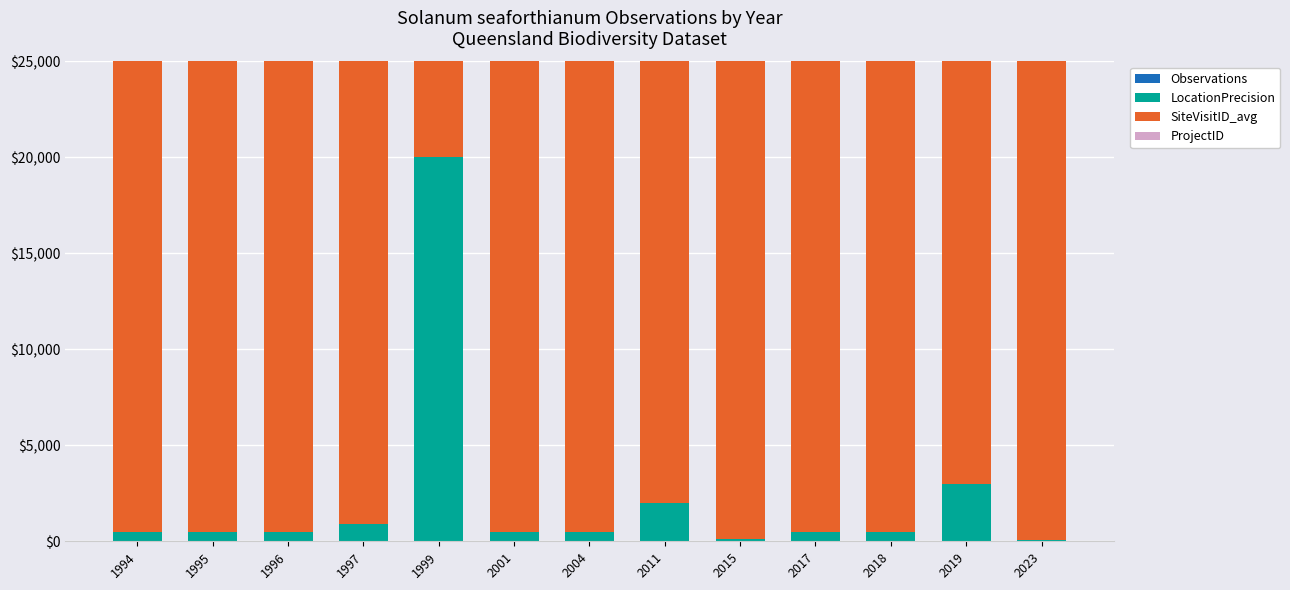

At 2015, list the series in order from largest to smallest.

SiteVisitID_avg, ProjectID, LocationPrecision, Observations